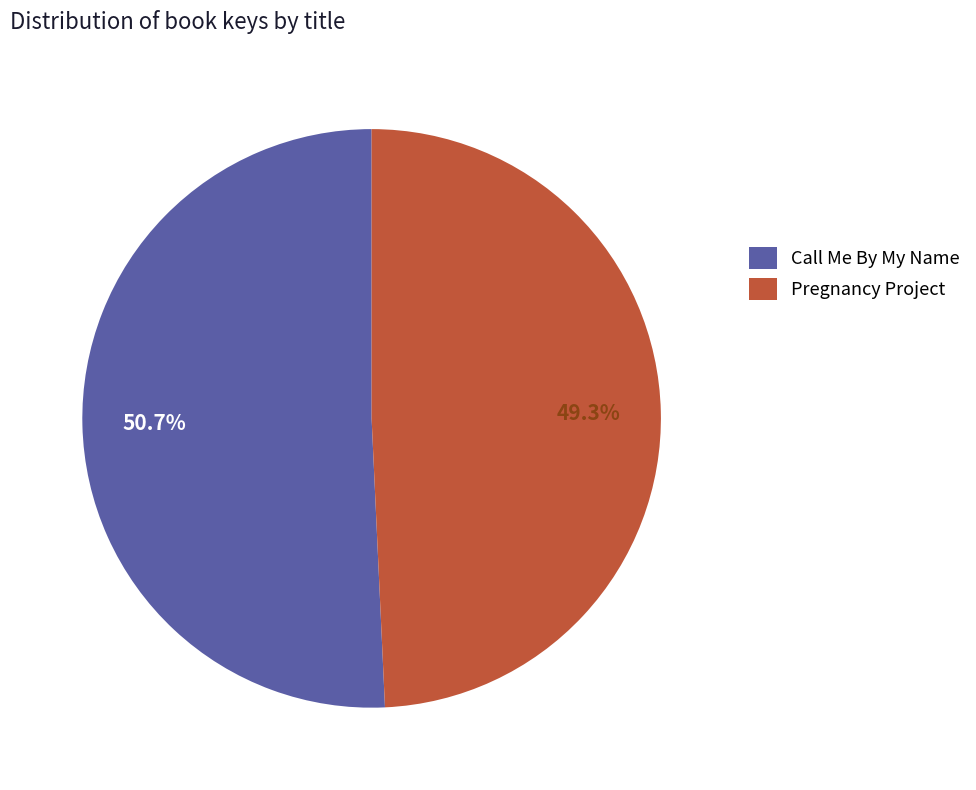

The Pregnancy Project slice represents 40% of the pie. True or false?

False